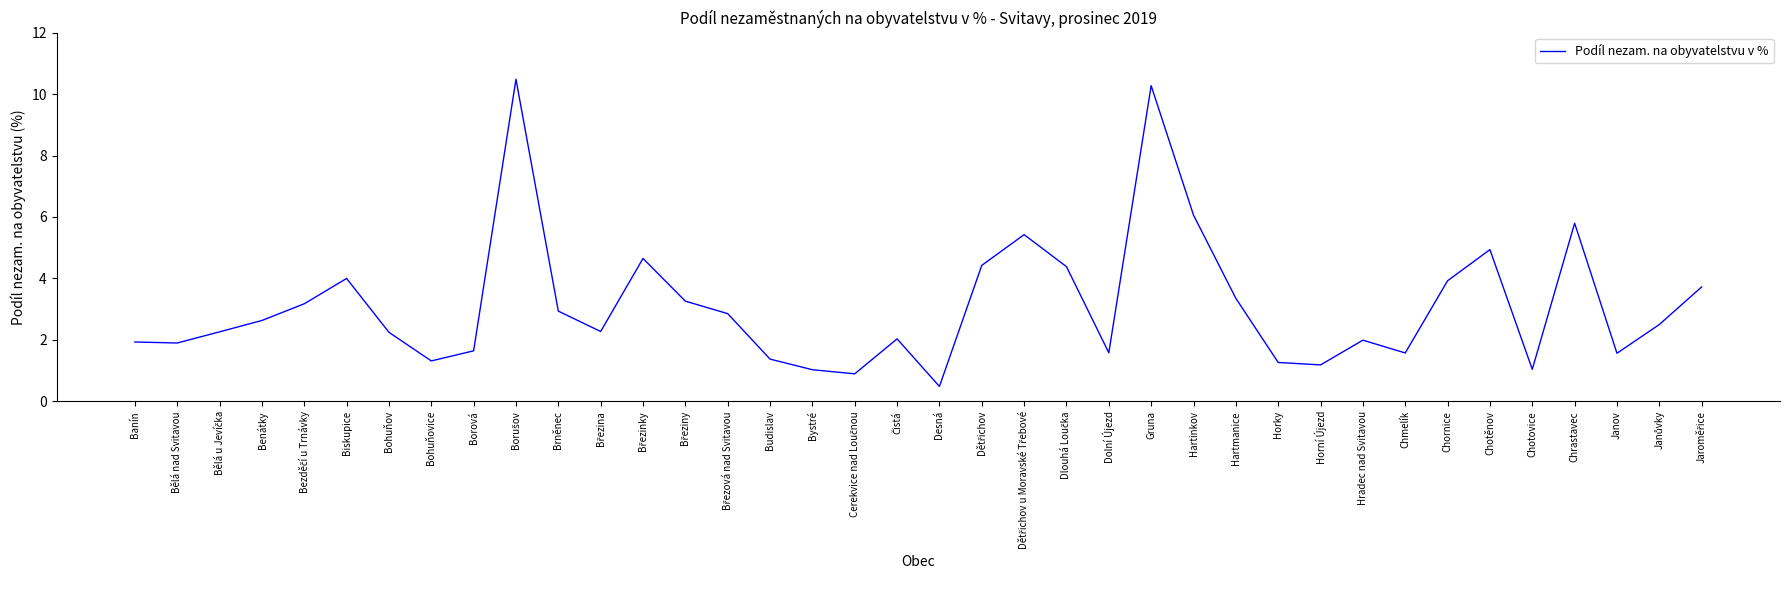

What is the minimum value shown in the chart?

0.5